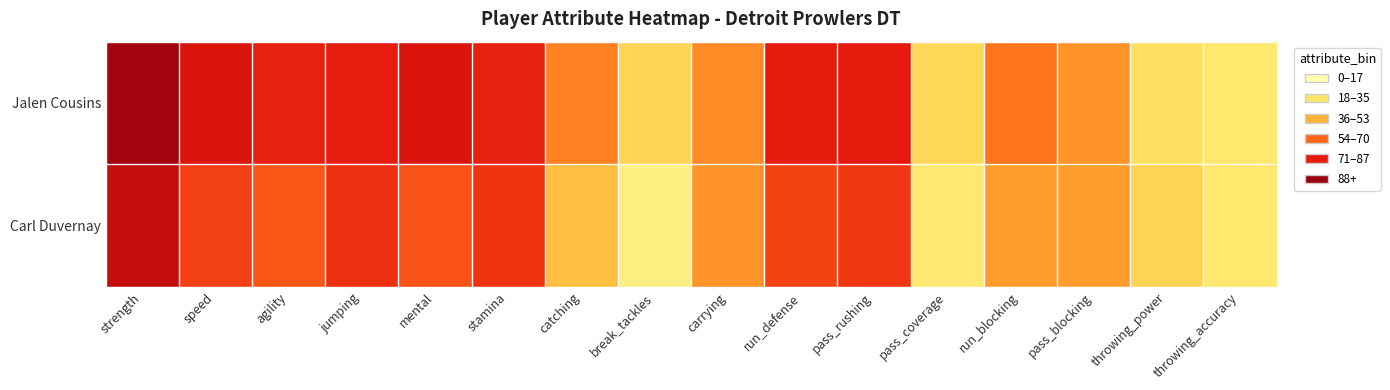

Reading left to right, list all the values displayed in this chart.

Jalen Cousins: strength=97	speed=83	agility=78	jumping=79	mental=83	stamina=78	catching=53	break_tackles=27	carrying=50	run_defense=80	pass_rushing=80	pass_coverage=25	run_blocking=56	pass_blocking=48	throwing_power=22	throwing_accuracy=18
Carl Duvernay: strength=89	speed=70	agility=64	jumping=74	mental=65	stamina=73	catching=35	break_tackles=13	carrying=48	run_defense=69	pass_rushing=72	pass_coverage=17	run_blocking=46	pass_blocking=46	throwing_power=27	throwing_accuracy=18